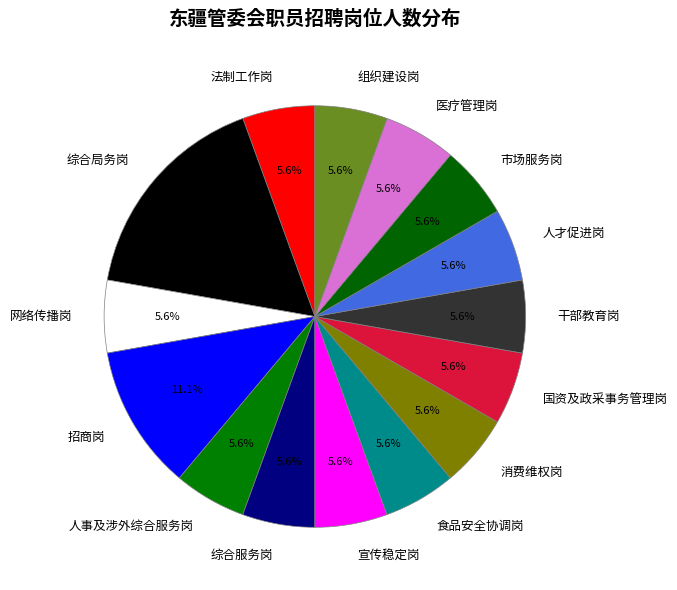

What is the largest slice in the pie chart?

综合局务岗